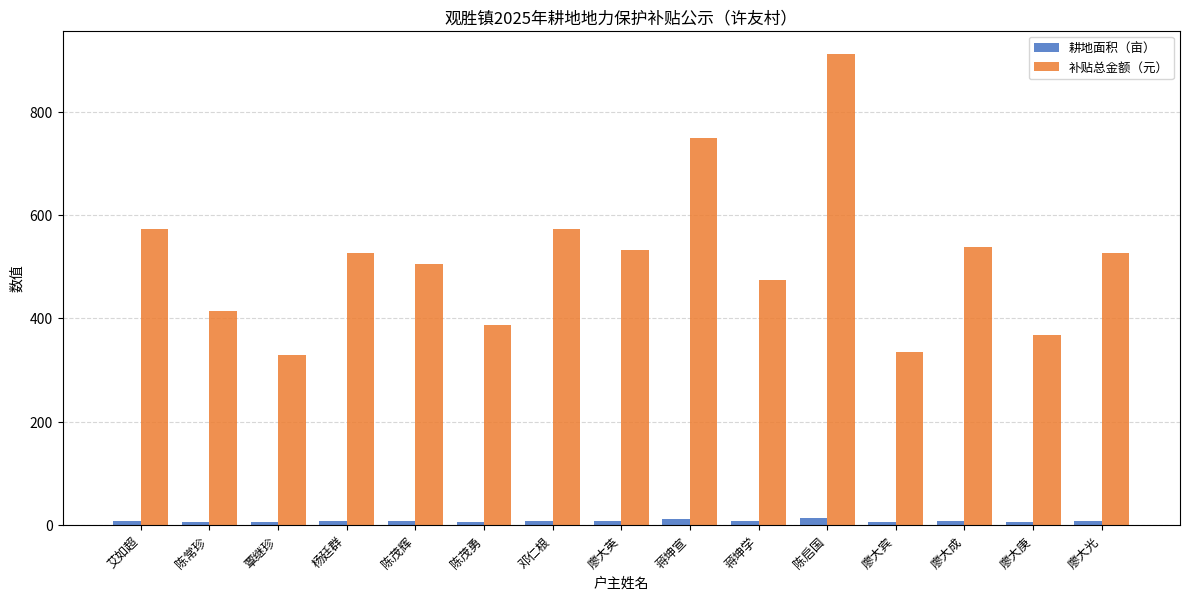

The 补贴总金额（元） series shows 335.6 at 廖大宾. True or false?

True